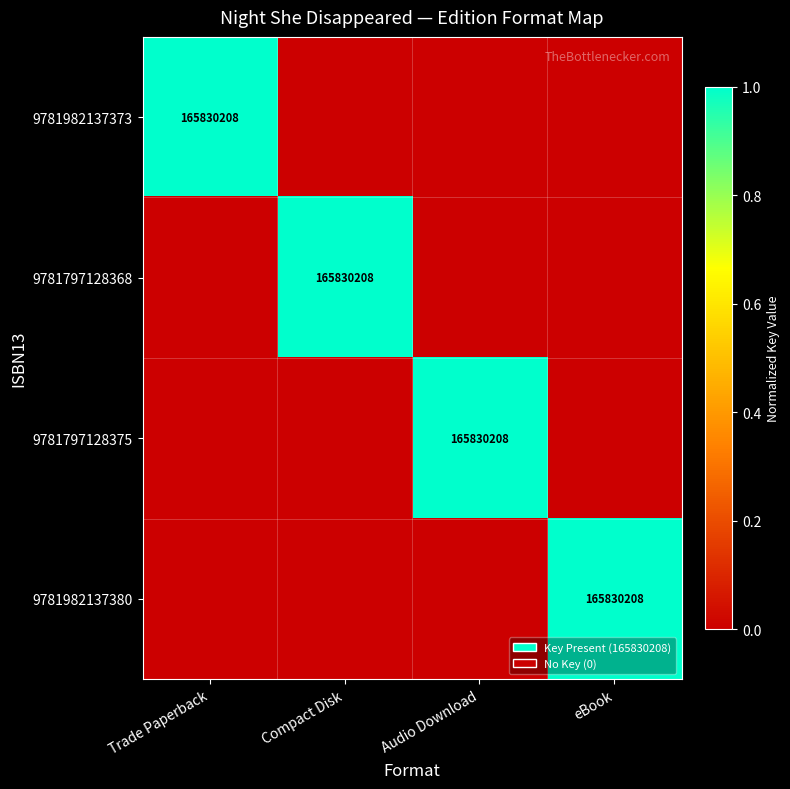

The 9781982137373 series shows 165830208 at Trade Paperback. True or false?

True